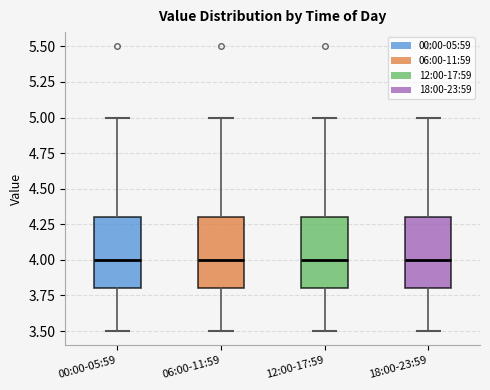

Reading left to right, read every box against the y-axis: the position of its median line, the range the box covers, and the ends of its whiskers. The values are not printed on the chart, so give them approximately, as read against the axis.

00:00-05:59: median 4.0, box 3.8 to 4.3, whiskers 3.5 to 5.0
06:00-11:59: median 4.0, box 3.8 to 4.3, whiskers 3.5 to 5.0
12:00-17:59: median 4.0, box 3.8 to 4.3, whiskers 3.5 to 5.0
18:00-23:59: median 4.0, box 3.8 to 4.3, whiskers 3.5 to 5.0